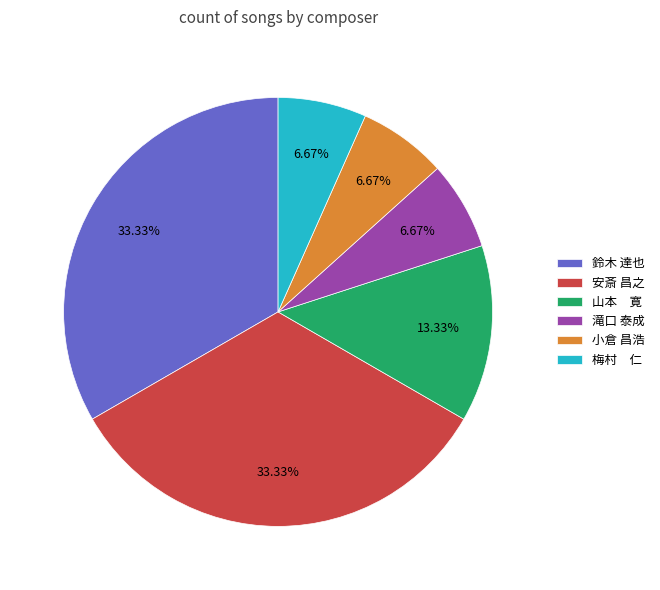

Combined, do 梅村 仁 and 滝口 泰成 account for over 50%?

No